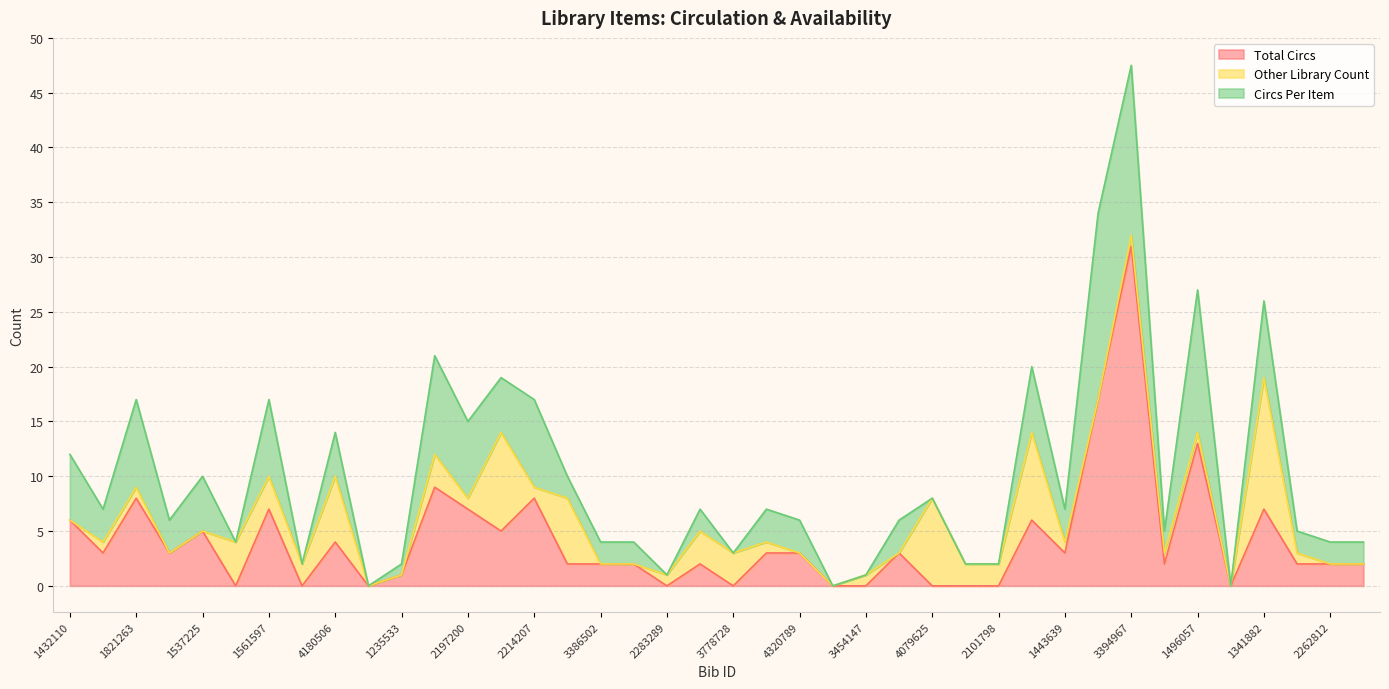

What is the average value of the Circs Per Item series?

3.8